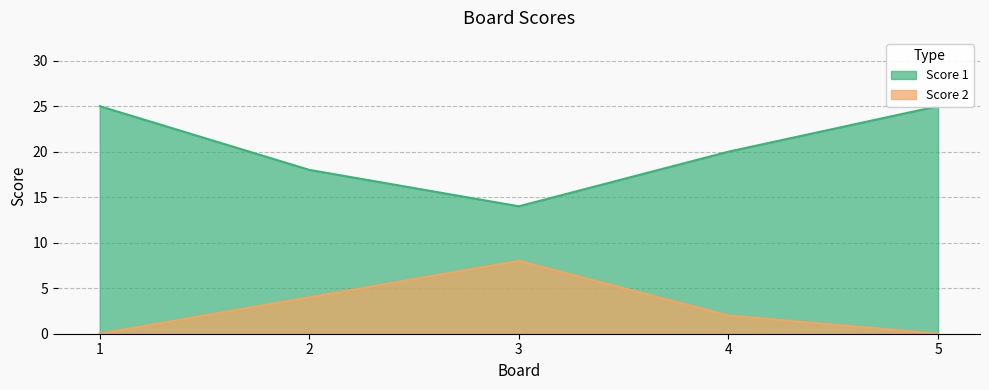

What are all the series names shown in the legend?

Score 1, Score 2